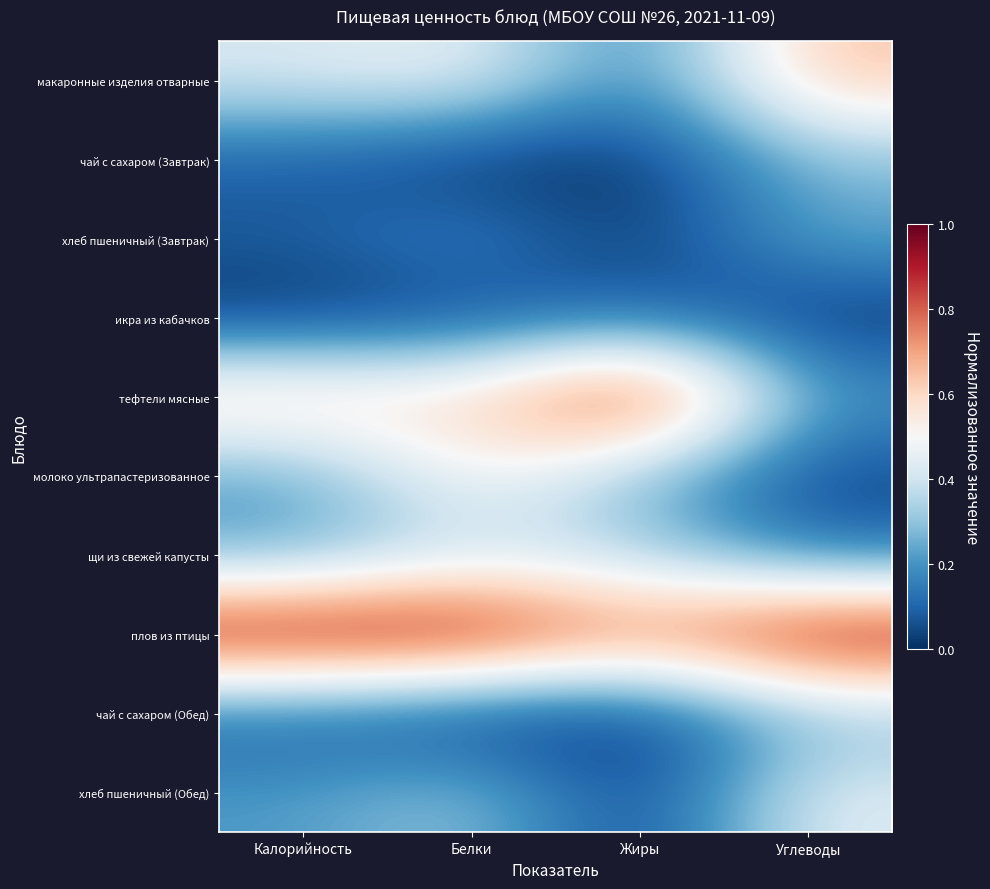

What is the spread (max minus min) of values at Белки?

1.0